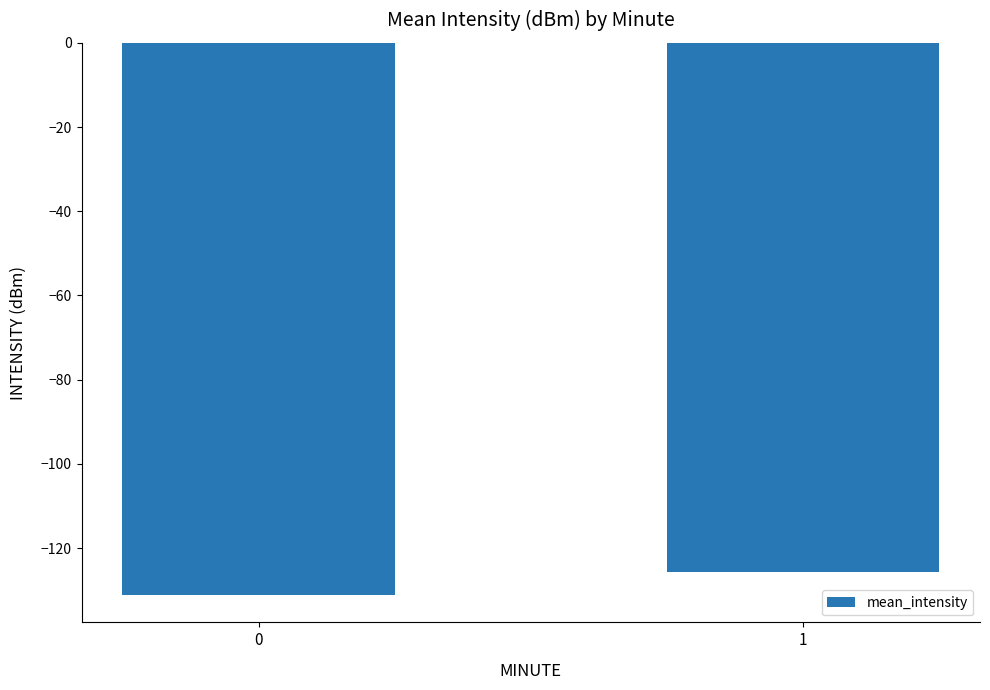

Where is the data nearest to the value -128?

1